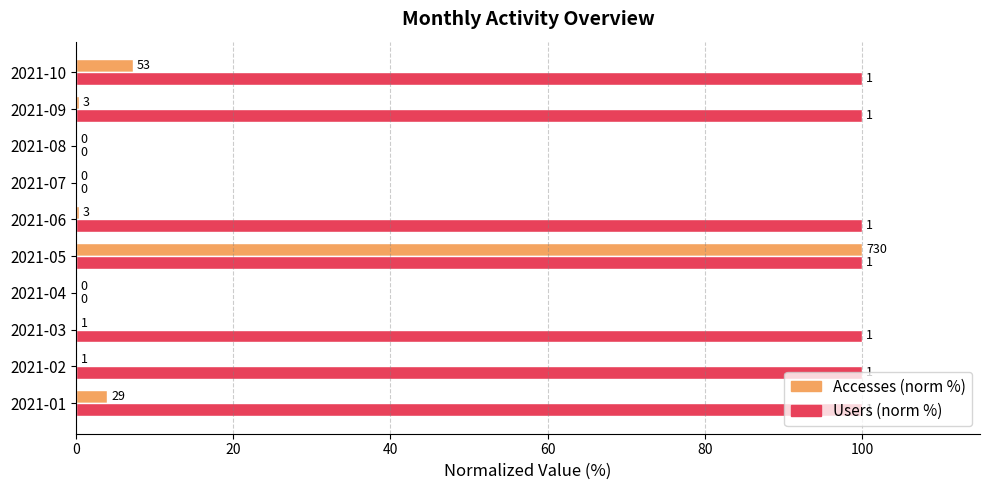

What are all the series names shown in the legend?

Accesses (norm %), Users (norm %)